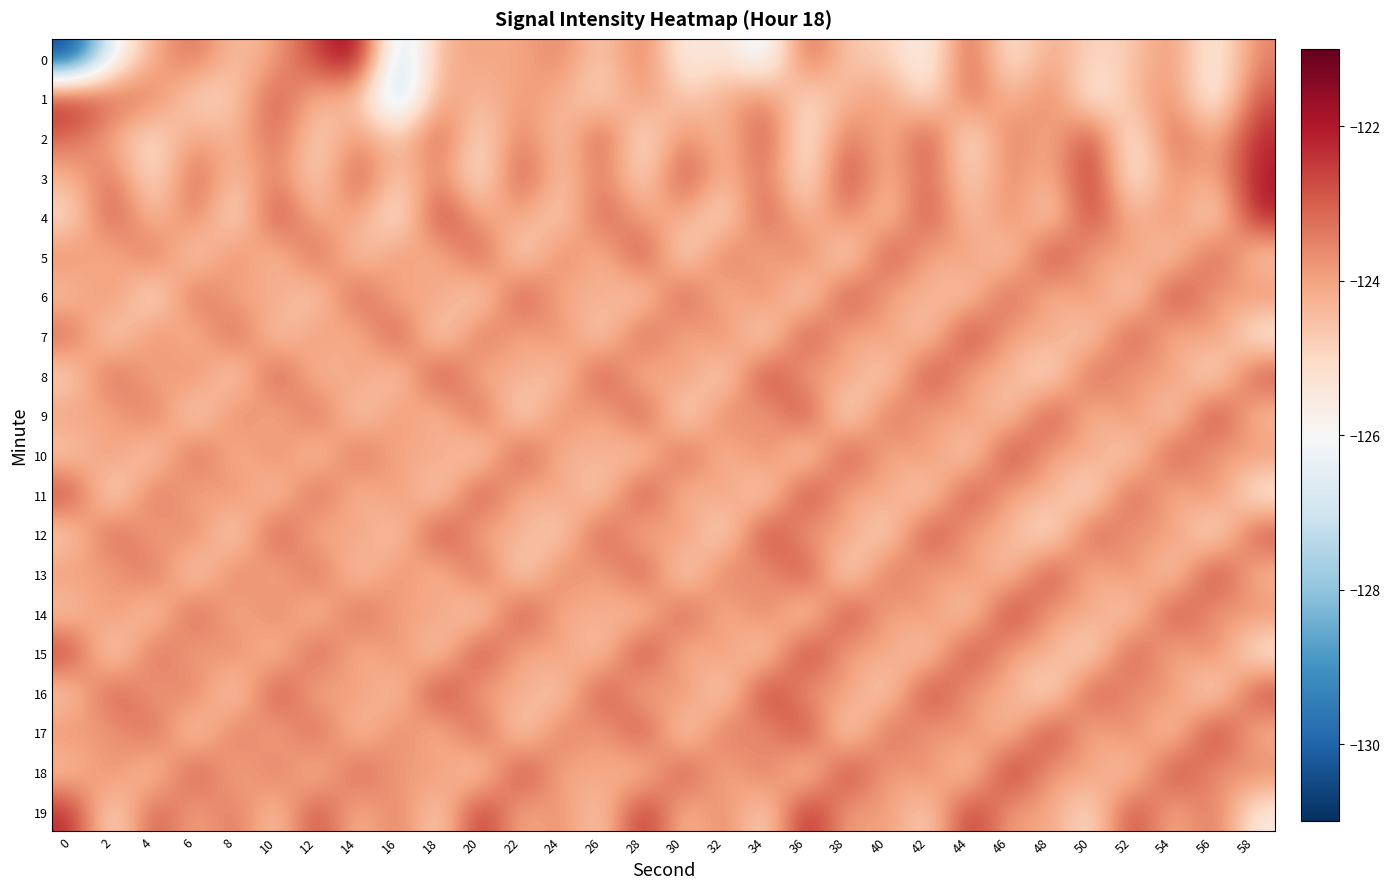

Count the number of categories in the chart.

30